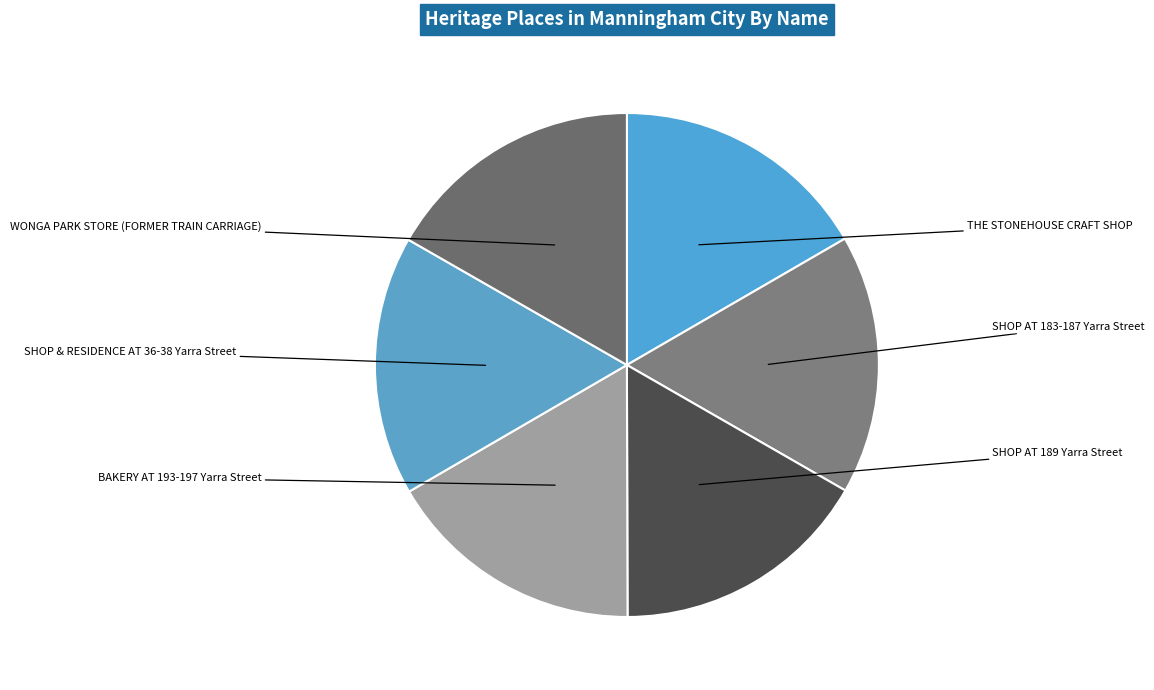

Rank the categories by value from lowest to highest.

THE STONEHOUSE CRAFT SHOP, SHOP AT 183-187 Yarra Street, SHOP AT 189 Yarra Street, BAKERY AT 193-197 Yarra Street, SHOP & RESIDENCE AT 36-38 Yarra Street, WONGA PARK STORE (FORMER TRAIN CARRIAGE)